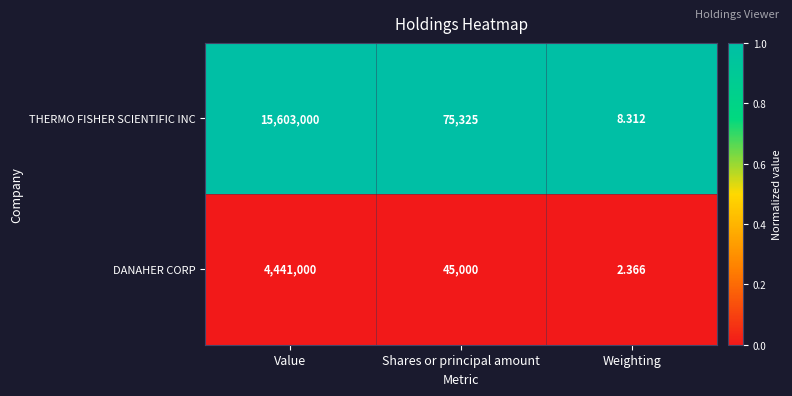

How many data points does each series have?

3